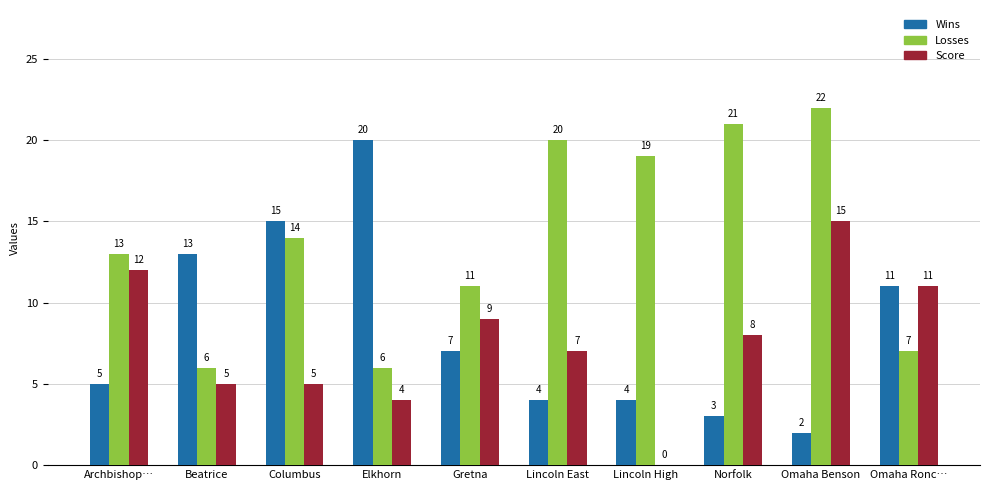

Is it true that Losses equals 7 at Omaha Ronc…?

True